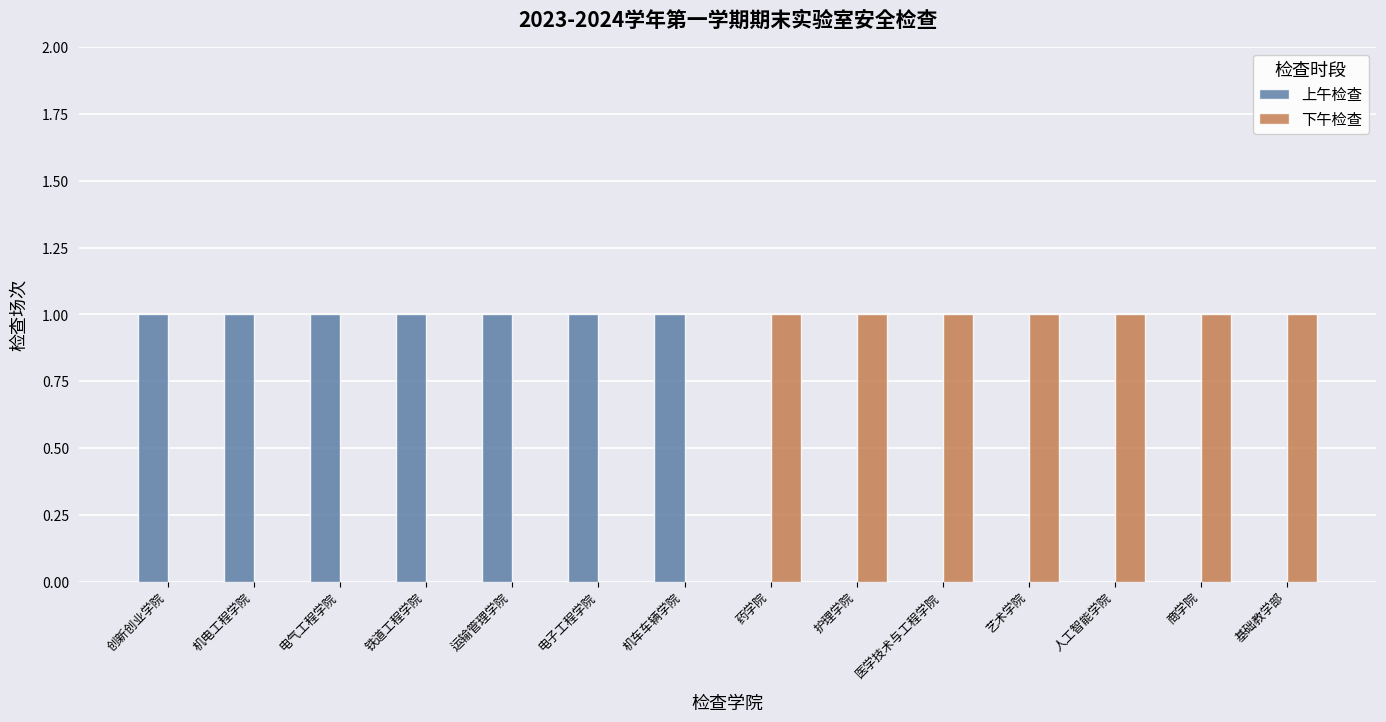

Count the number of categories in the chart.

14